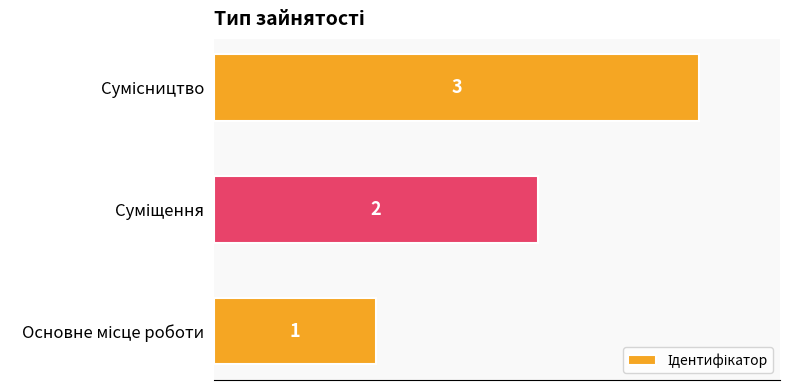

Count the values in the range 1 to 3.

3